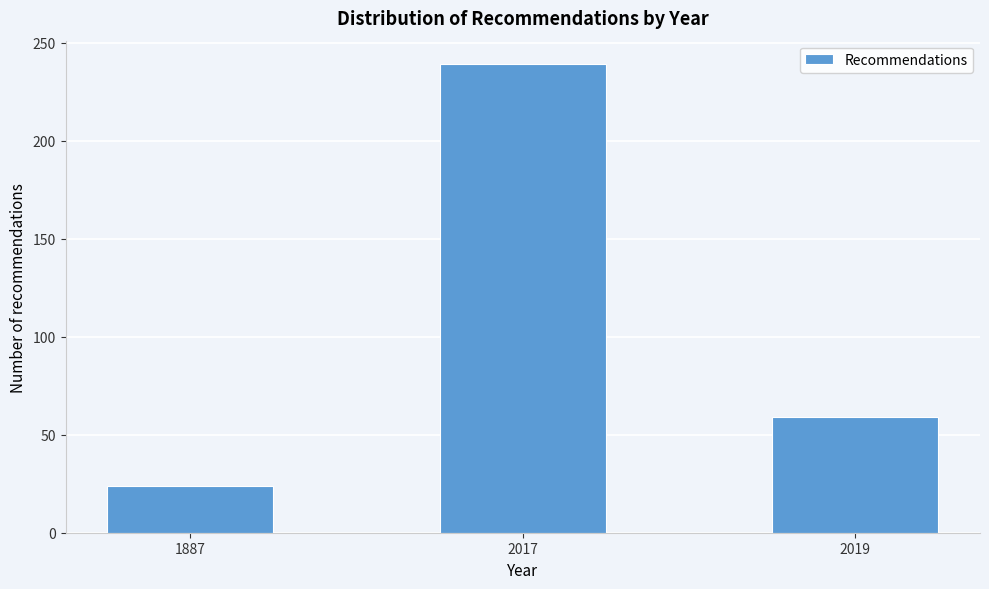

Reading right to left, extract all data points from this chart.

59	239	24